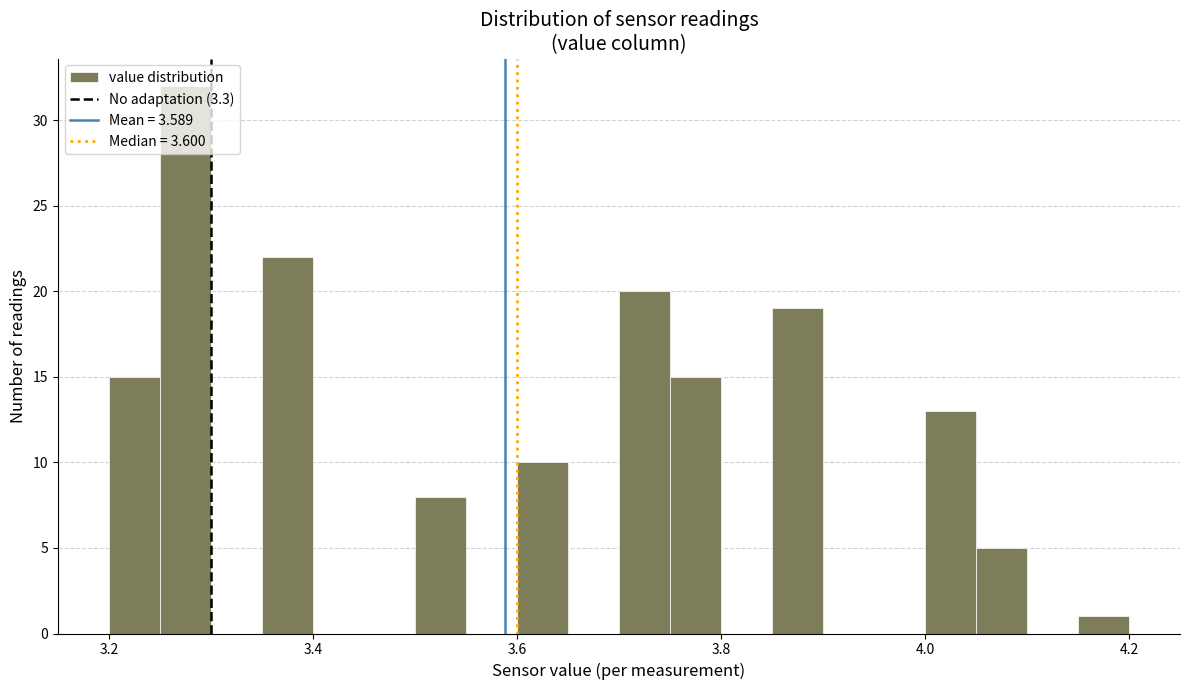

Around what value on the x-axis is the tallest bar? Give the approximate position of its centre, as read against the axis.

3.28